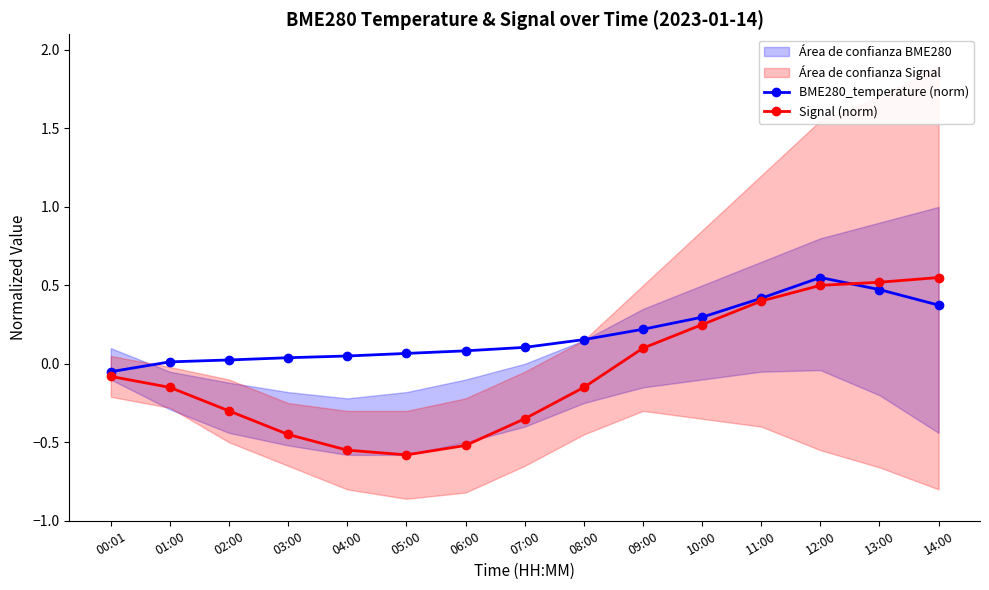

Which has a higher value, 11:00 or 00:01?

11:00